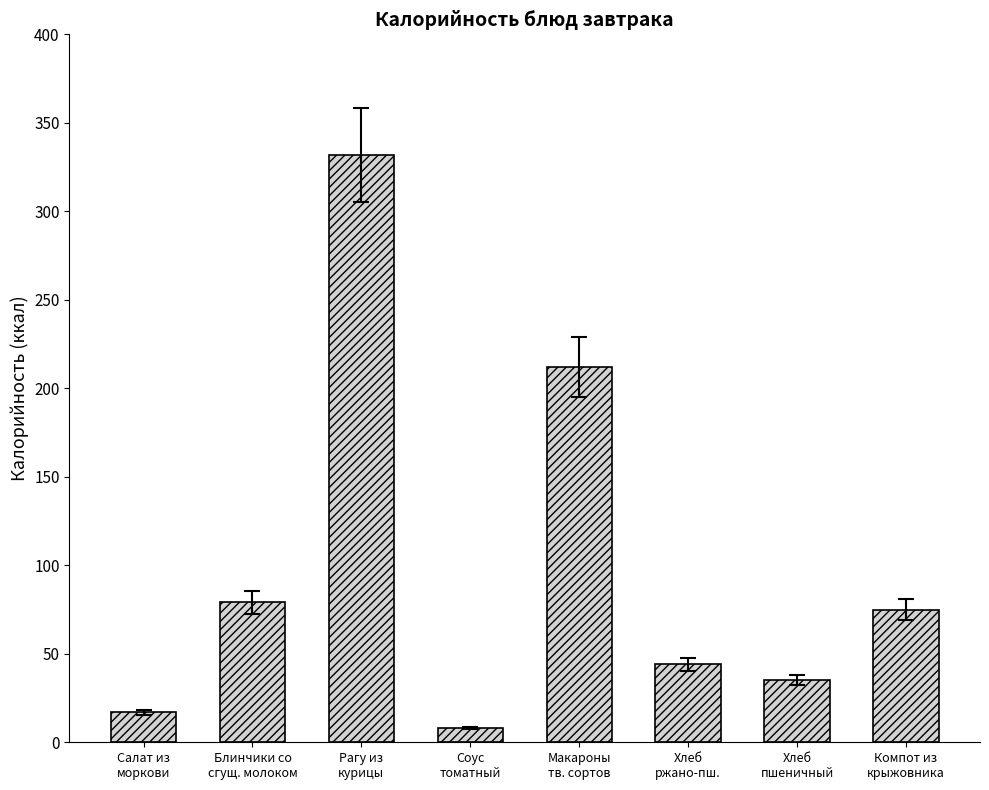

Which category has the highest value across all series?

Рагу из
курицы